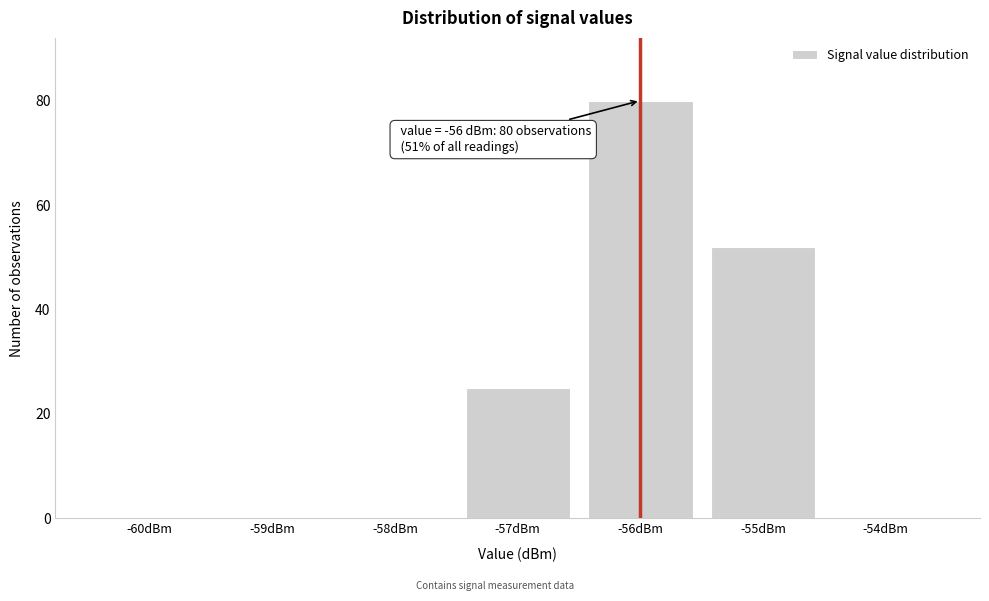

Reading left to right, transcribe all the data shown in this chart.

-60dBm=0	-59dBm=0	-58dBm=0	-57dBm=25	-56dBm=80	-55dBm=52	-54dBm=0